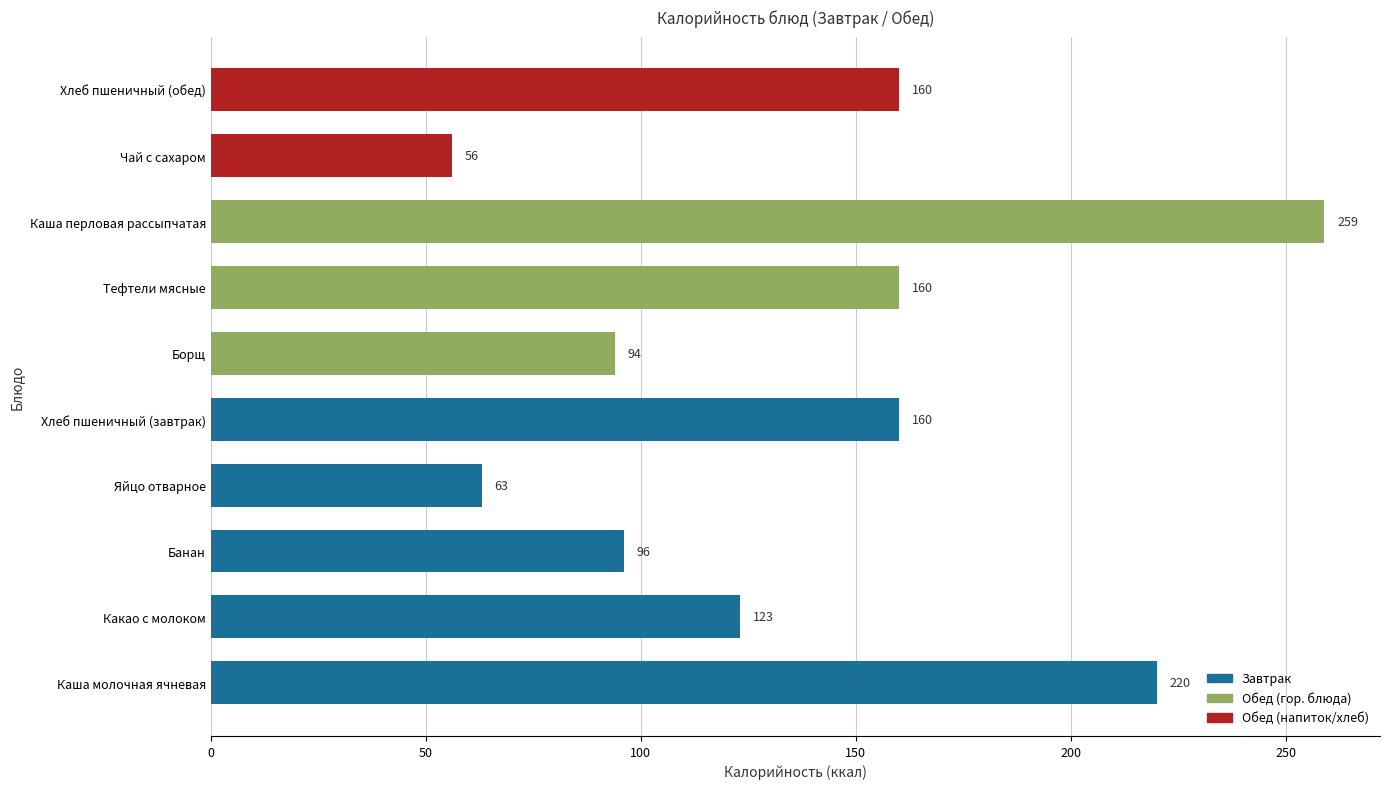

How many values are below 160?

5